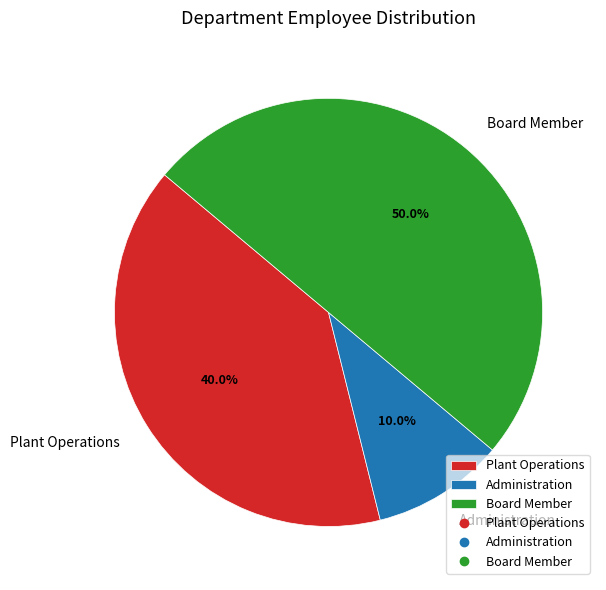

To the nearest percent, what is the difference between the largest and smallest slice percentages?

40%